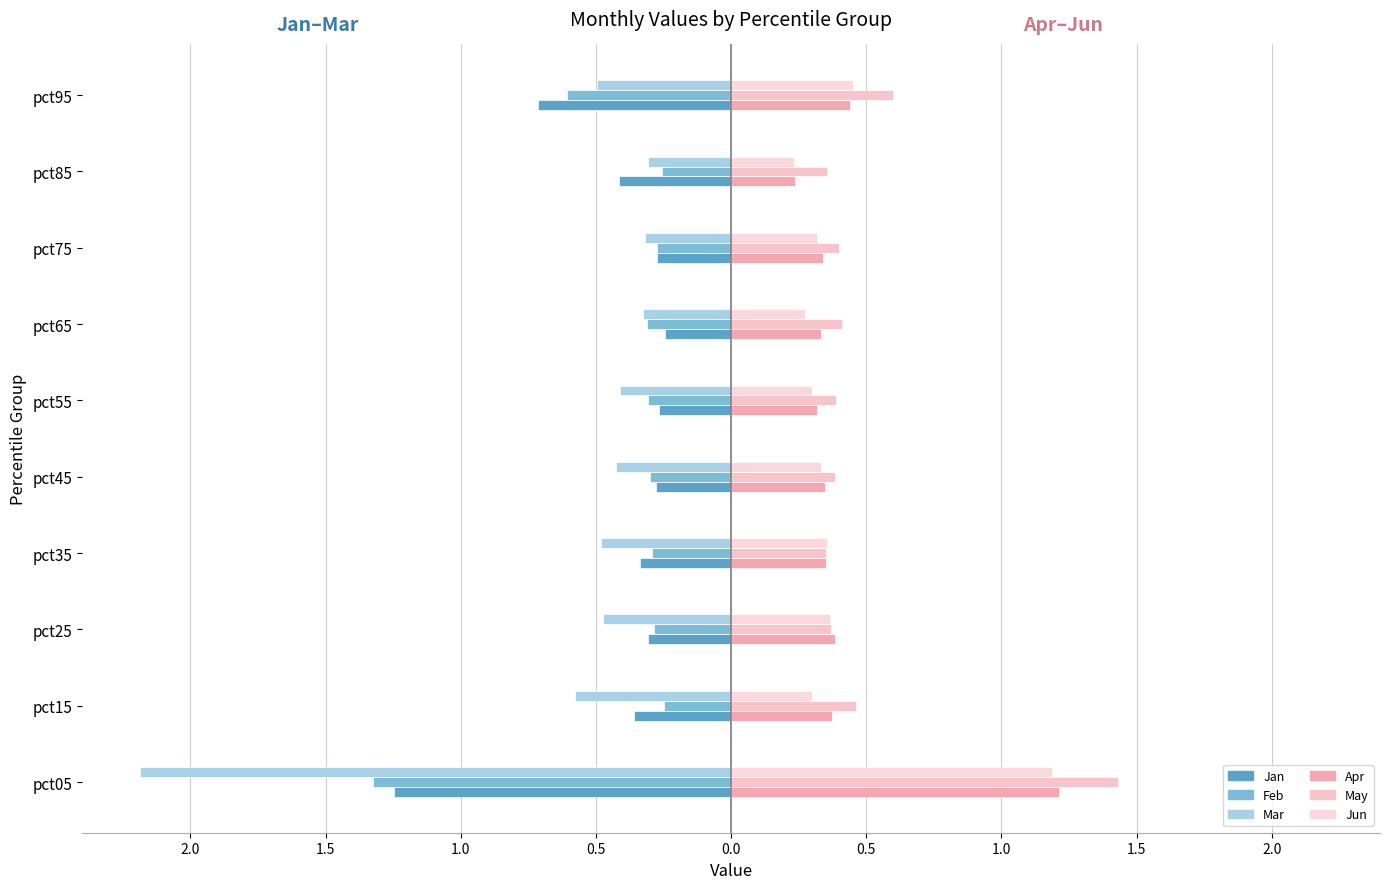

Reading left to right, list all the values displayed in this chart.

Jan: -1.2	-0.4	-0.3	-0.3	-0.3	-0.3	-0.2	-0.3	-0.4	-0.7
Feb: -1.3	-0.2	-0.3	-0.3	-0.3	-0.3	-0.3	-0.3	-0.3	-0.6
Mar: -2.2	-0.6	-0.5	-0.5	-0.4	-0.4	-0.3	-0.3	-0.3	-0.5
Apr: 1.2	0.4	0.4	0.4	0.3	0.3	0.3	0.3	0.2	0.4
May: 1.4	0.5	0.4	0.4	0.4	0.4	0.4	0.4	0.4	0.6
Jun: 1.2	0.3	0.4	0.4	0.3	0.3	0.3	0.3	0.2	0.5